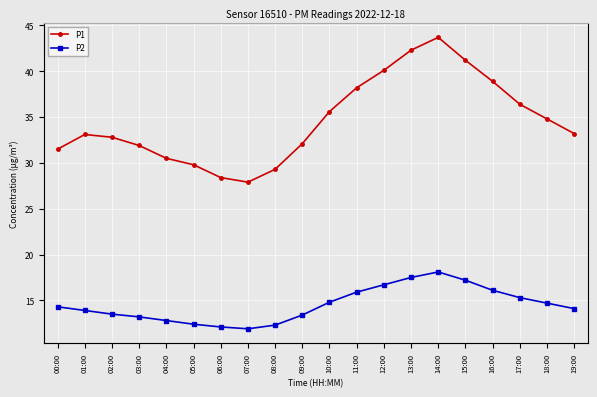

What is the greatest value displayed?

43.7